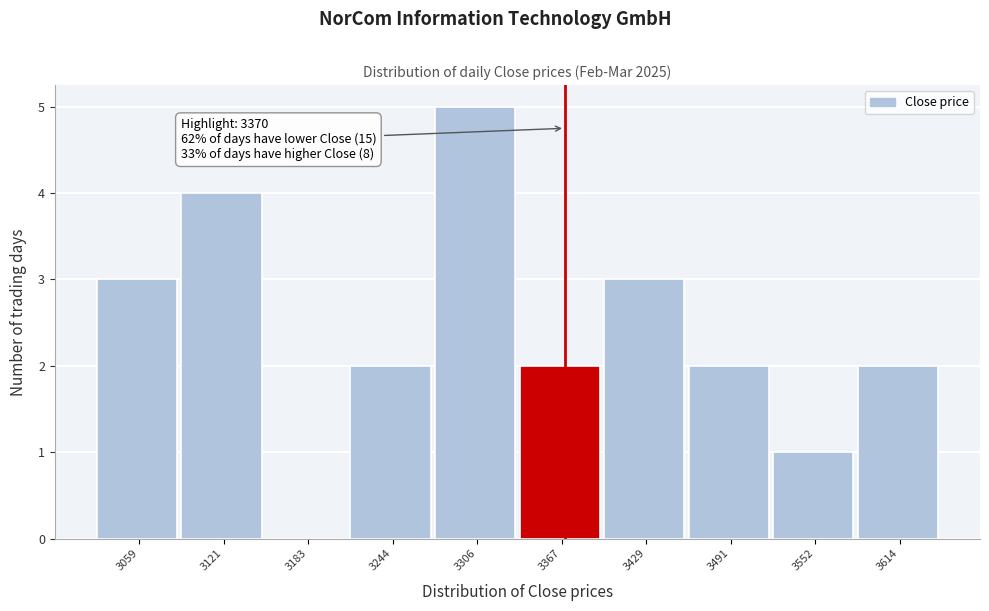

Over which range of the x-axis is the bar tallest?

3280 to 3340